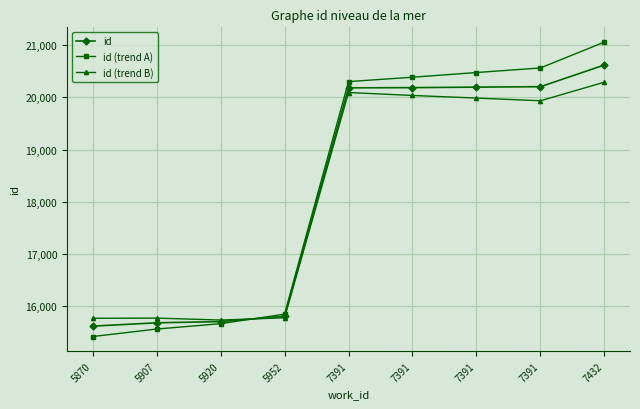

What is the total value across all series at 5870?

46780